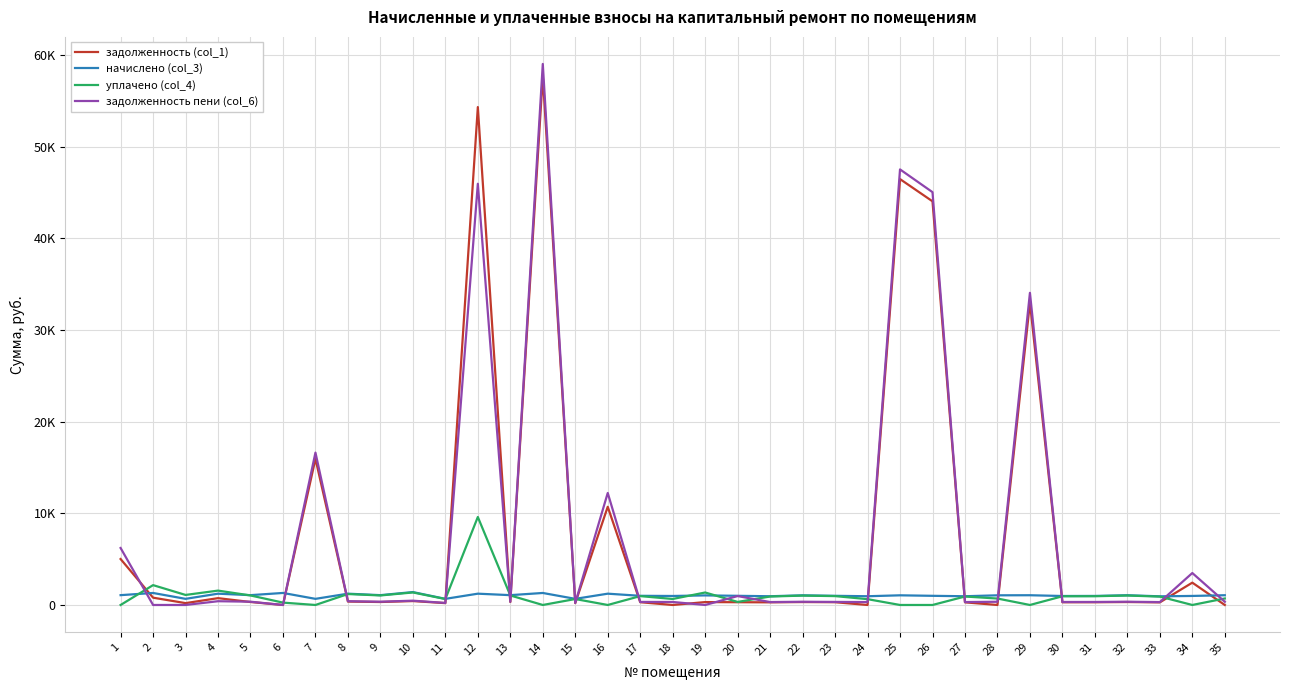

The уплачено (col_4) series shows 2166.0 at 2. True or false?

True